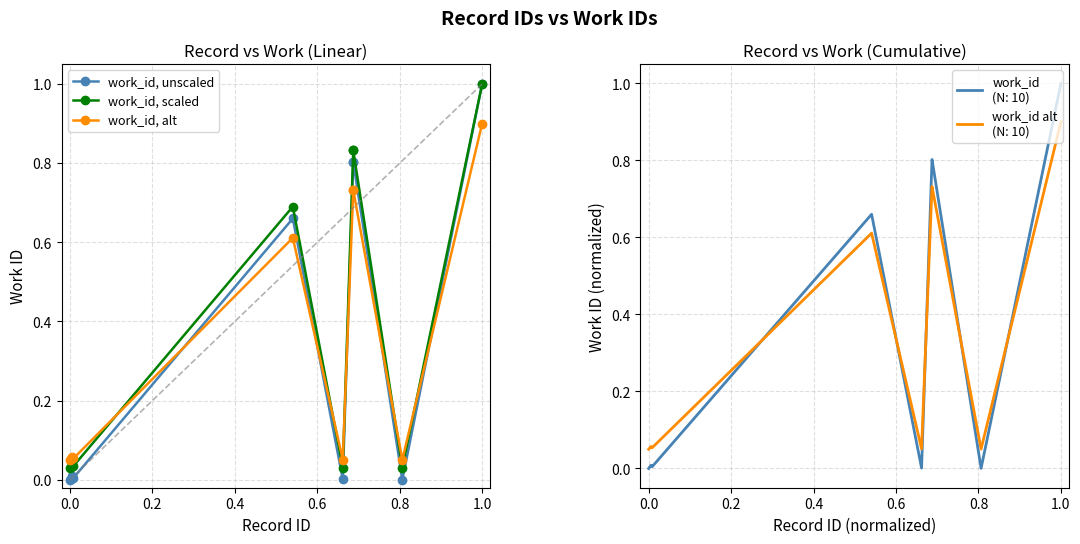

Does the chart have visible grid lines?

Yes